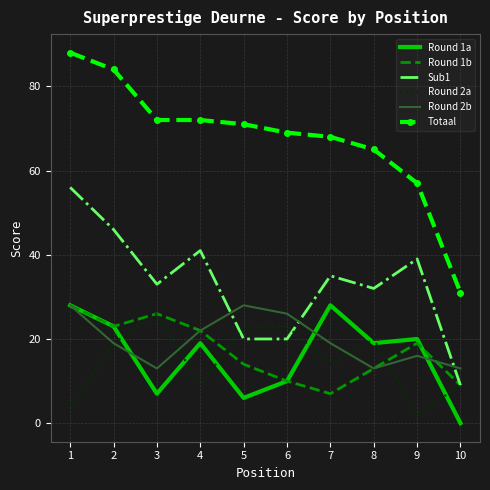

What is the lowest value of the Totaal series?

31